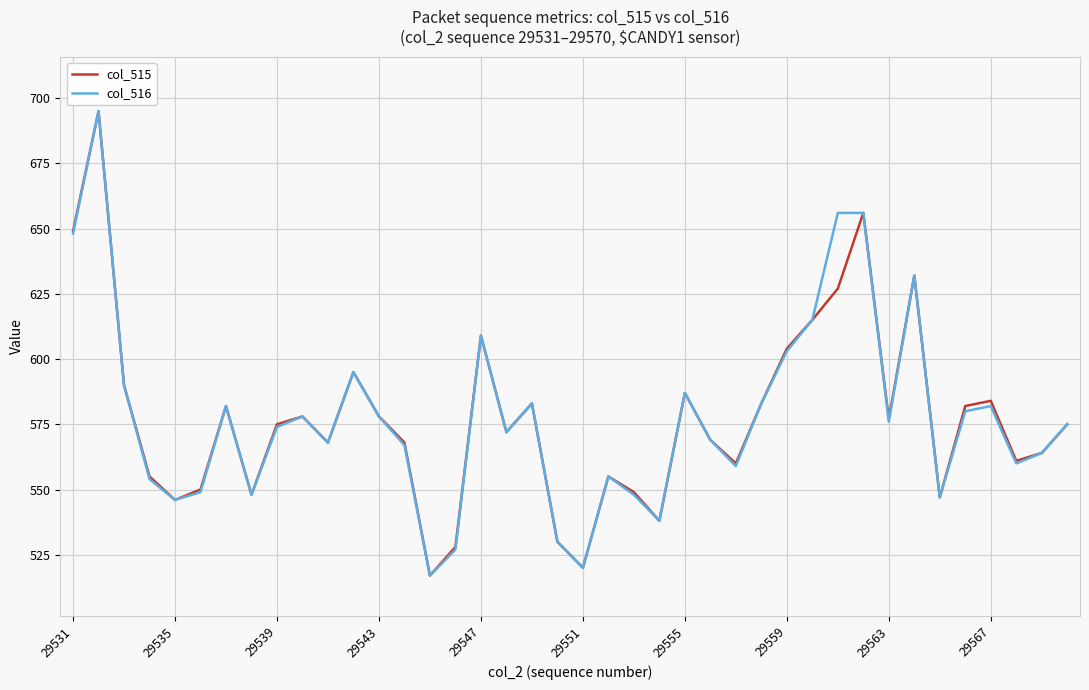

What is the total value across all series at 29539?

1149